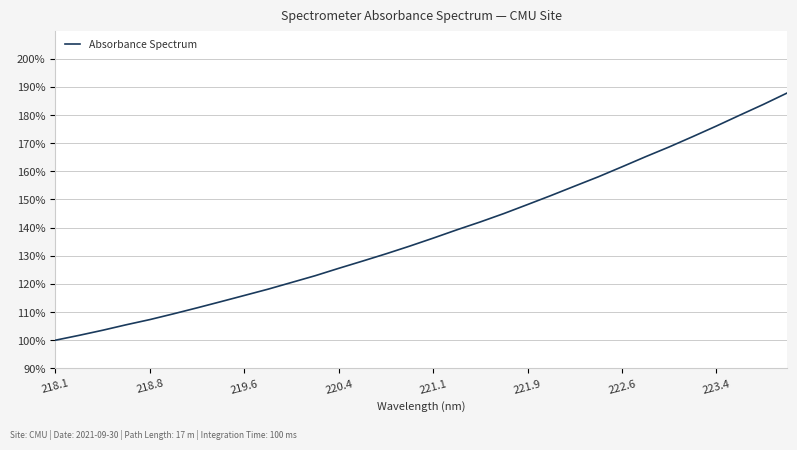

What is the difference between the maximum and minimum values?

87.8